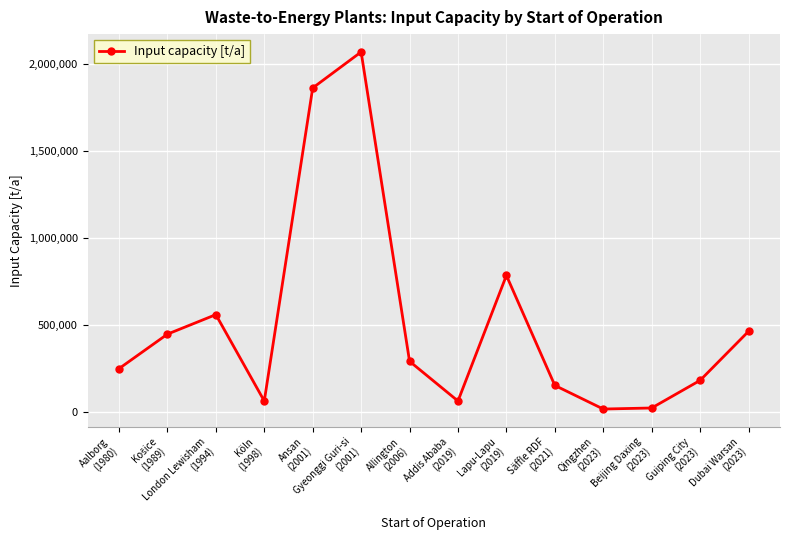

Is this an area chart (filled region under the line)?

No